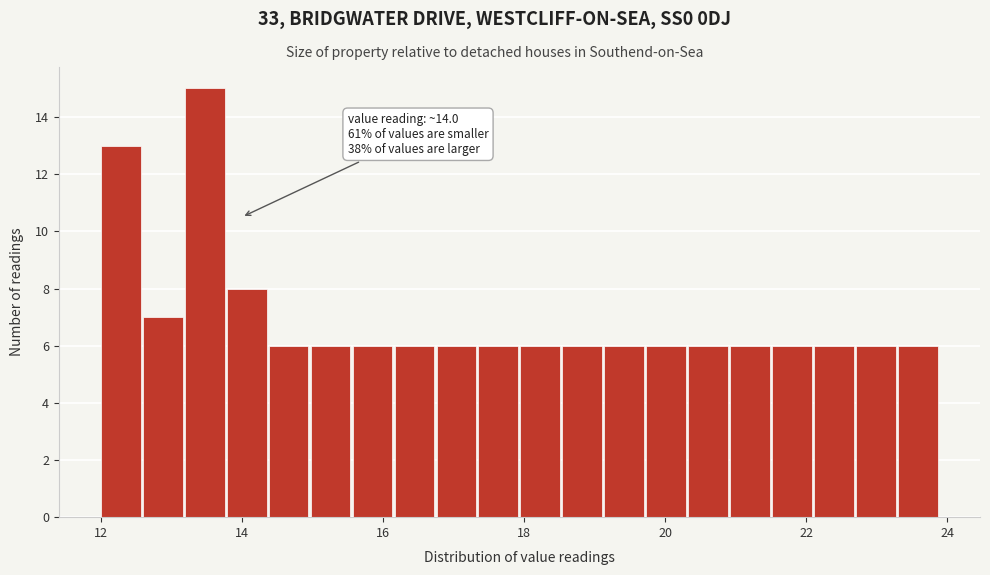

Read against the x-axis, roughly where is the centre of the tallest bar?

13.4